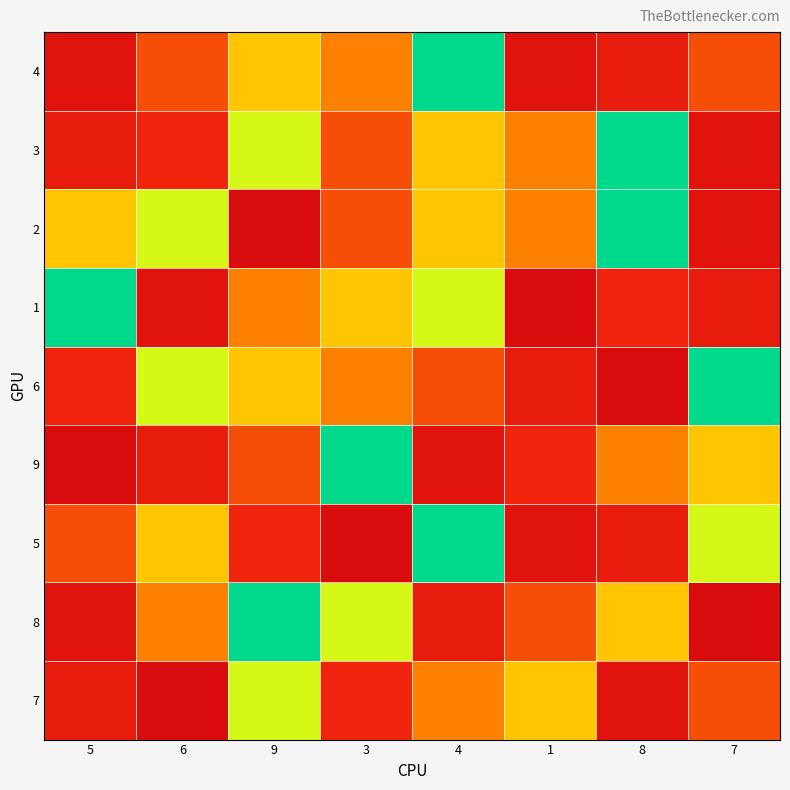

Reading right to left, what are all the values shown in this chart?

4: 7=5	8=7	1=8	4=1	3=4	9=3	6=5	5=8
3: 7=8	8=1	1=4	4=3	3=5	9=2	6=6	5=7
2: 7=8	8=1	1=4	4=3	3=5	9=9	6=2	5=3
1: 7=7	8=6	1=9	4=2	3=3	9=4	6=8	5=1
6: 7=1	8=9	1=7	4=5	3=4	9=3	6=2	5=6
9: 7=3	8=4	1=6	4=8	3=1	9=5	6=7	5=9
5: 7=2	8=7	1=8	4=1	3=9	9=6	6=3	5=5
8: 7=9	8=3	1=5	4=7	3=2	9=1	6=4	5=8
7: 7=5	8=8	1=3	4=4	3=6	9=2	6=9	5=7